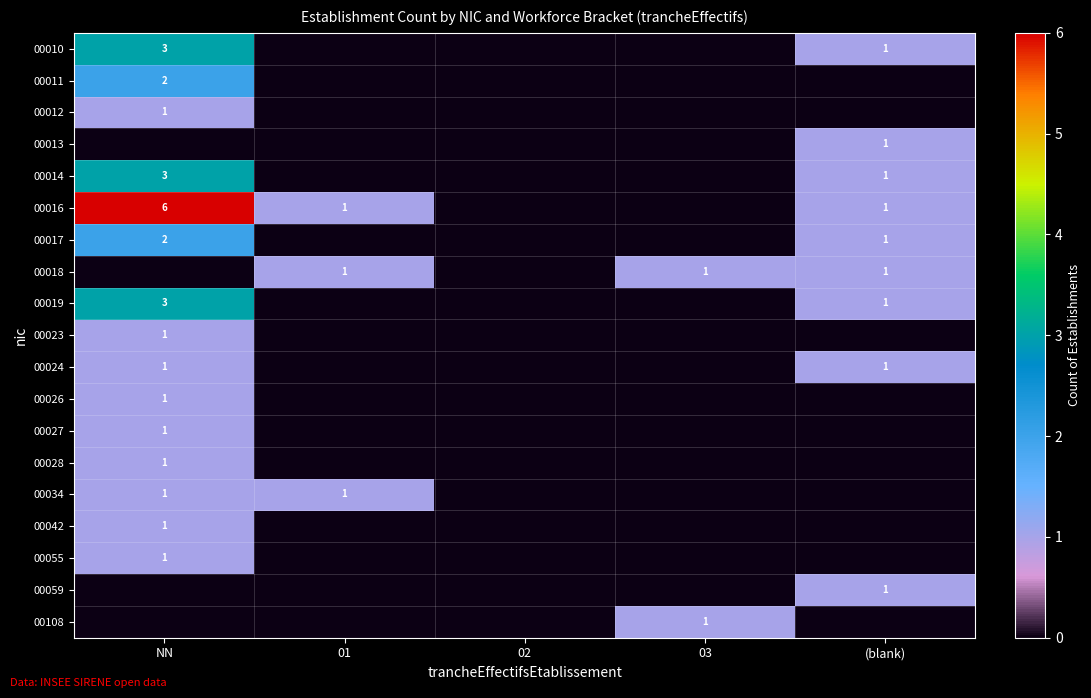

Is it true that 00018 equals 1 at 01?

True